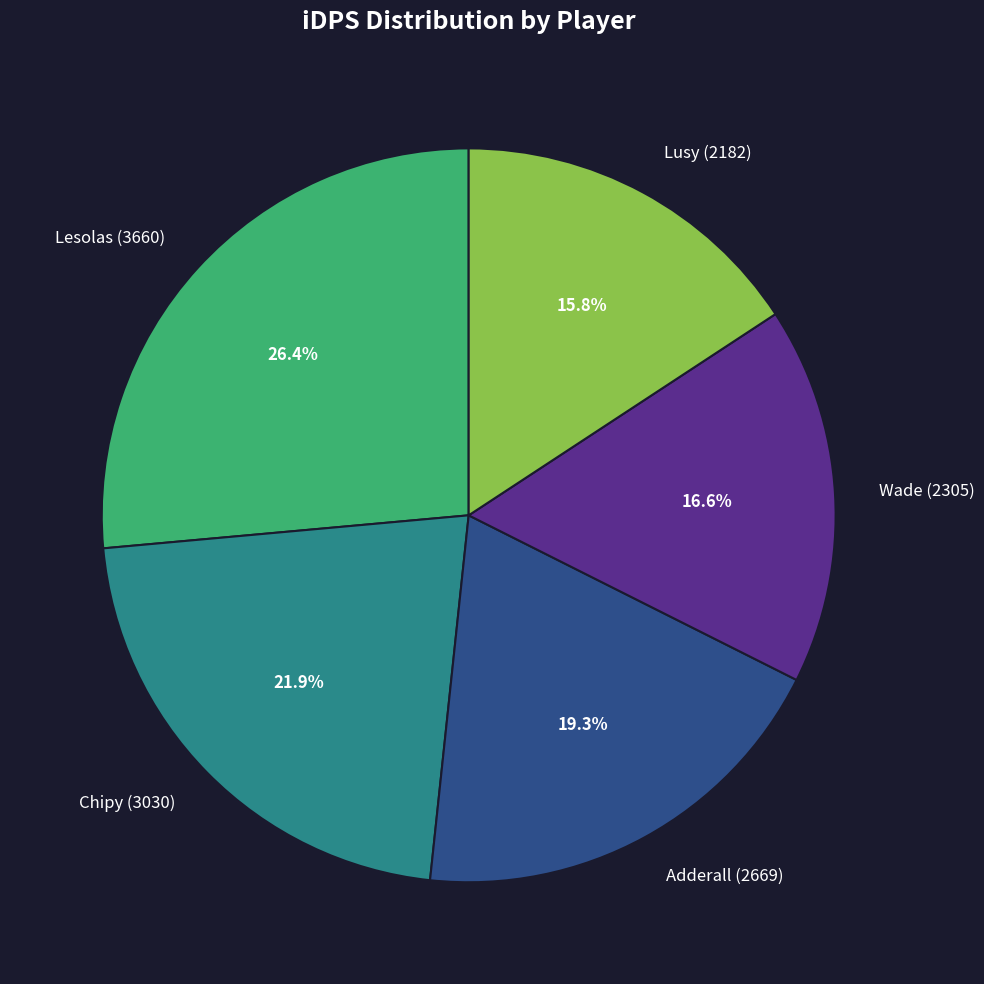

Rank the categories by value from lowest to highest.

Lusy, Wade, Adderall, Chipy, Lesolas